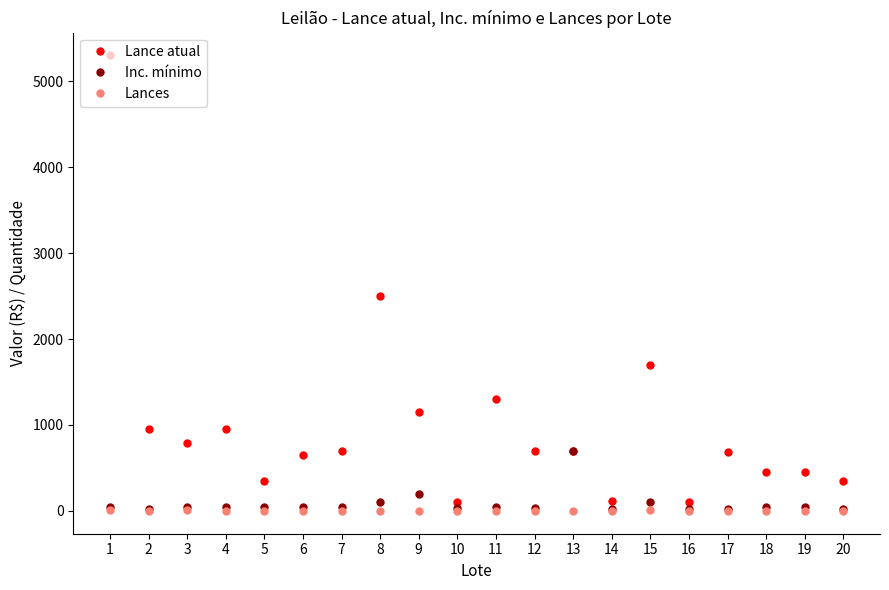

The value of Lance atual at 8 is 1052. True or false?

False